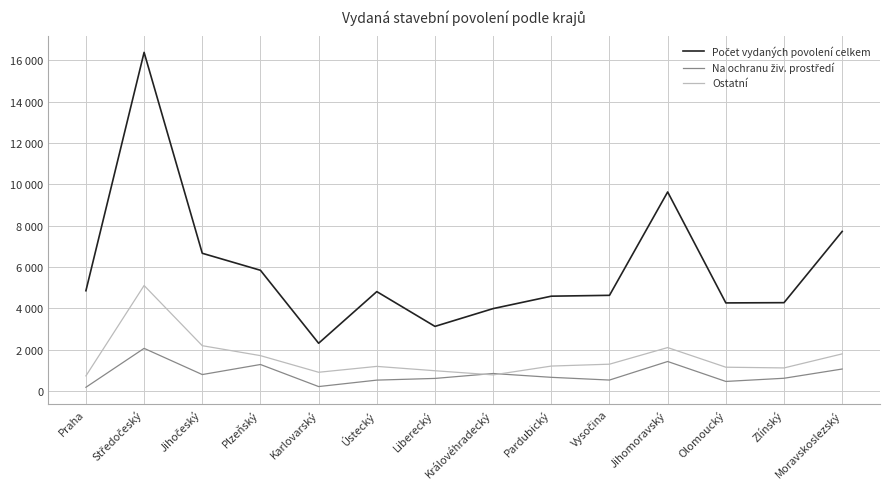

Reading left to right, transcribe all the data shown in this chart.

Počet vydaných povolení celkem: Praha=4848	Středočeský=16382	Jihočeský=6660	Plzeňský=5837	Karlovarský=2306	Ústecký=4805	Liberecký=3122	Královéhradecký=3983	Pardubický=4584	Vysočina=4625	Jihomoravský=9627	Olomoucký=4258	Zlínský=4270	Moravskoslezský=7718
Na ochranu živ. prostředí: Praha=176	Středočeský=2059	Jihočeský=791	Plzeňský=1278	Karlovarský=210	Ústecký=522	Liberecký=604	Královéhradecký=842	Pardubický=657	Vysočina=525	Jihomoravský=1423	Olomoucký=458	Zlínský=612	Moravskoslezský=1059
Ostatní: Praha=727	Středočeský=5100	Jihočeský=2188	Plzeňský=1707	Karlovarský=902	Ústecký=1186	Liberecký=976	Královéhradecký=775	Pardubický=1202	Vysočina=1293	Jihomoravský=2097	Olomoucký=1147	Zlínský=1112	Moravskoslezský=1792